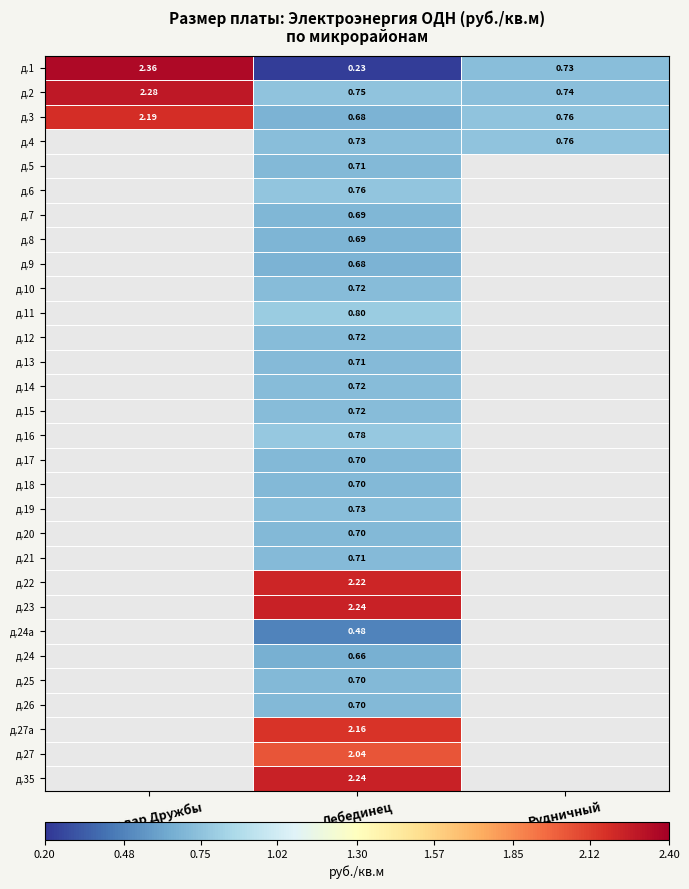

At which category does the chart reach its minimum across all series?

Лебединец